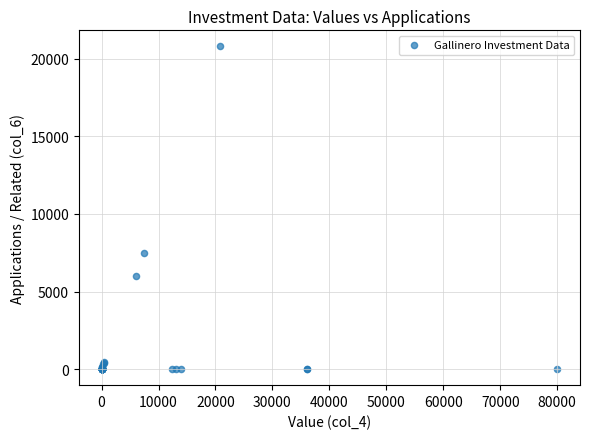

What Y value in the scatter plot is closest to 10402?

7500.0